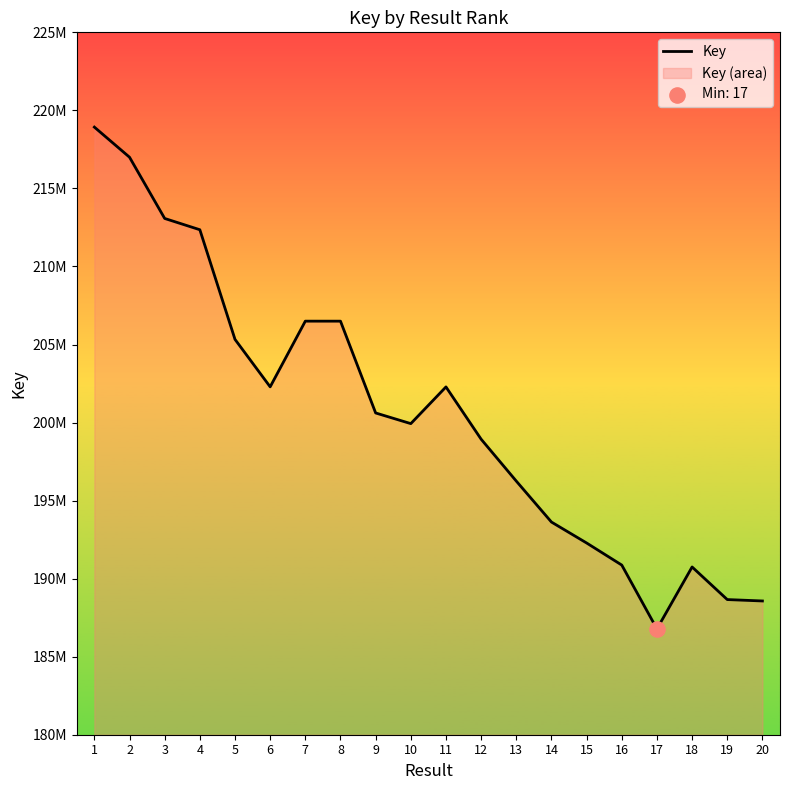

What is the ratio of the value at 2 to the value at 9?

1.1